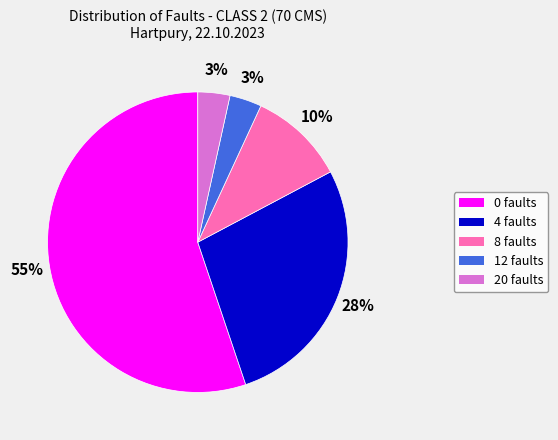

Count the number of slices in the pie.

5